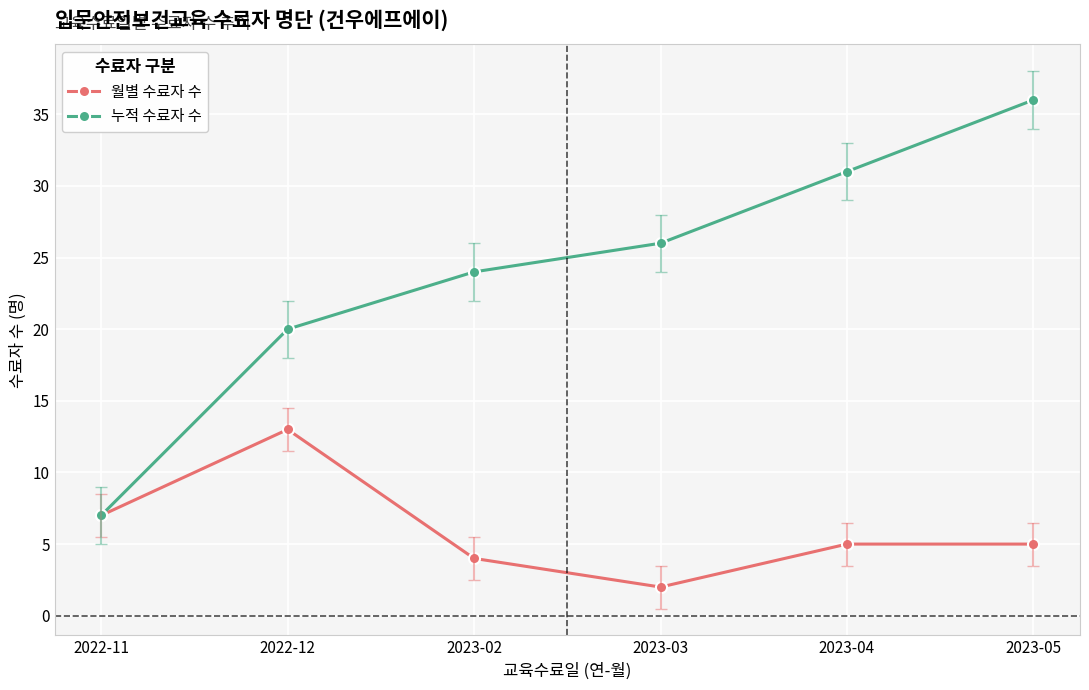

What is the spread (max minus min) of values at 2023-03?

24